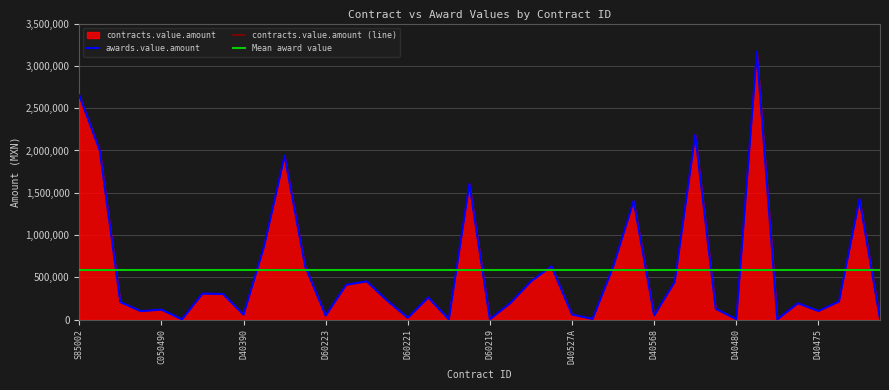

Is it true that awards.value.amount equals 1095893.0 at 26?

False